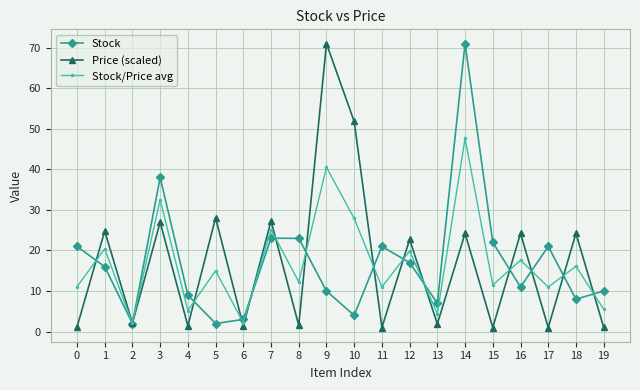

The Stock series shows 11.3 at 12. True or false?

False